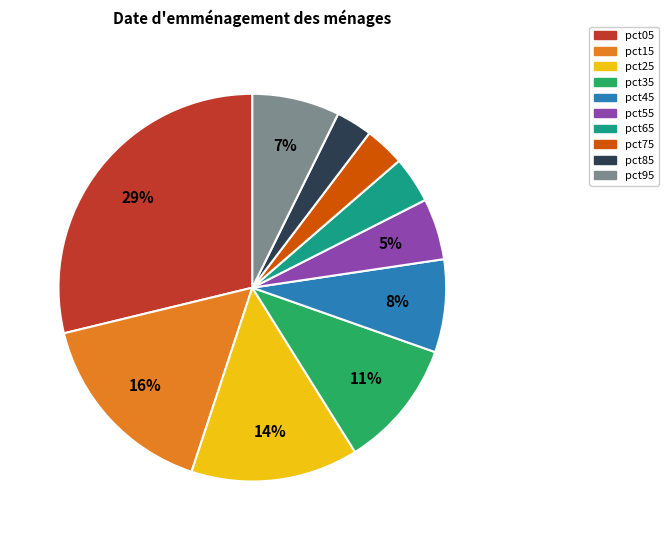

Combined, do pct85 and pct25 account for over 50%?

No